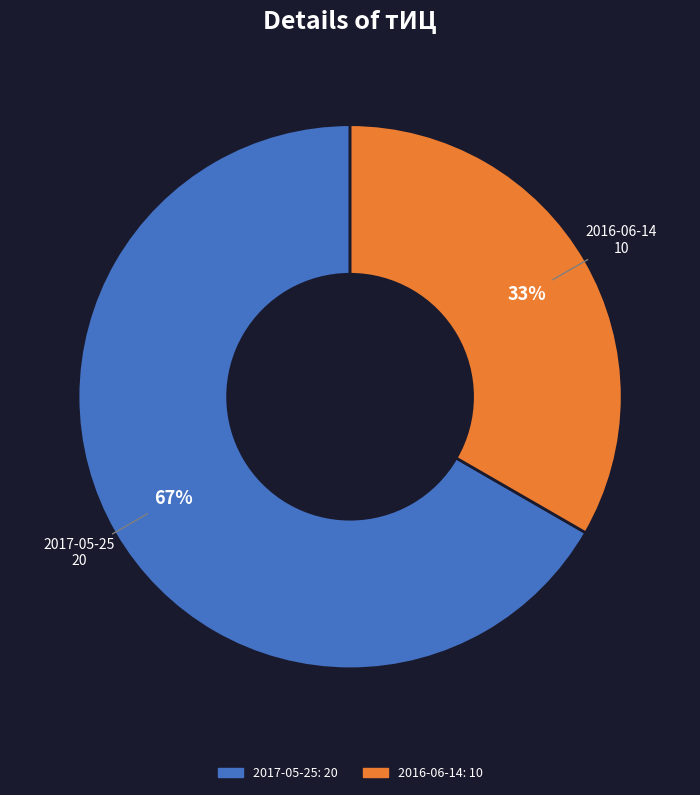

Count the number of slices in the pie.

2